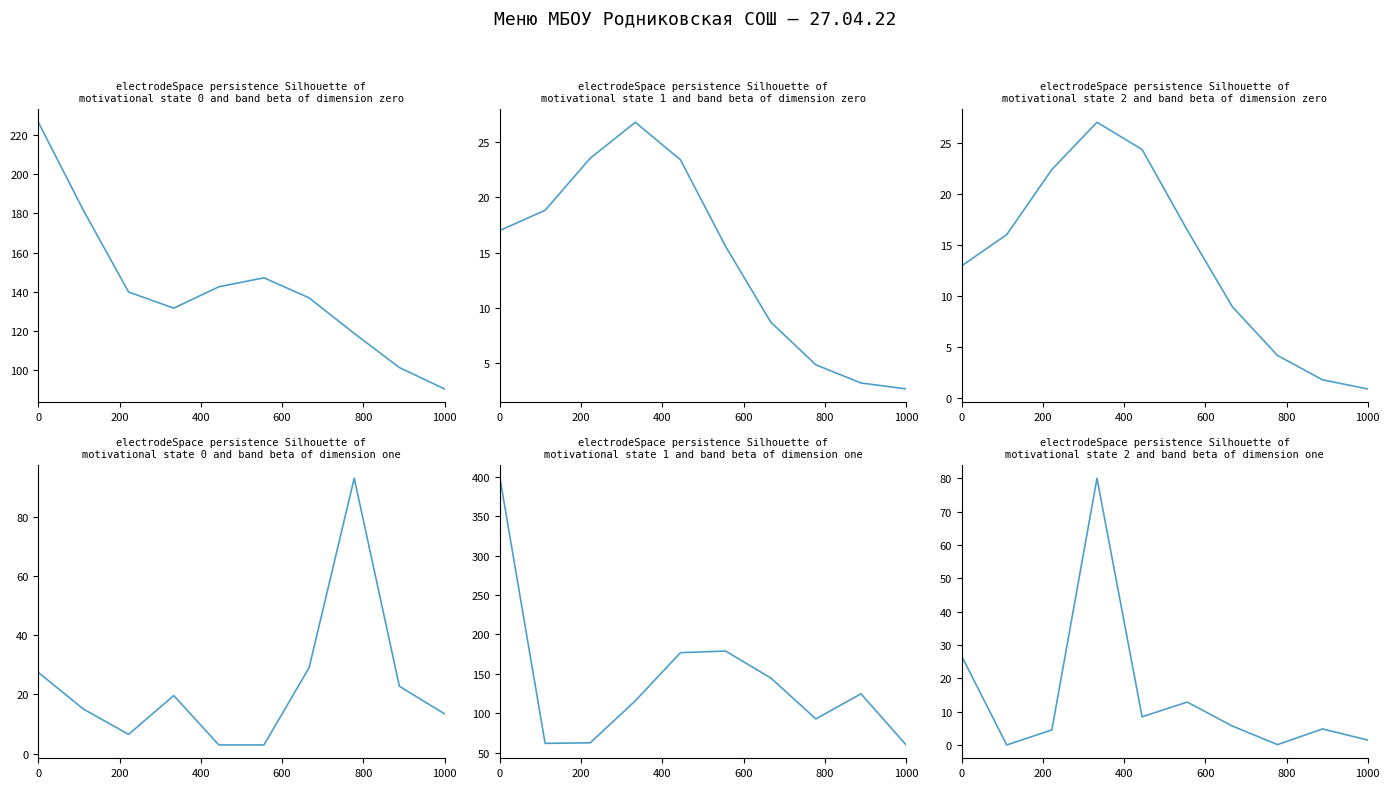

True or false: Калорийность and Углеводы cross at least once.

False